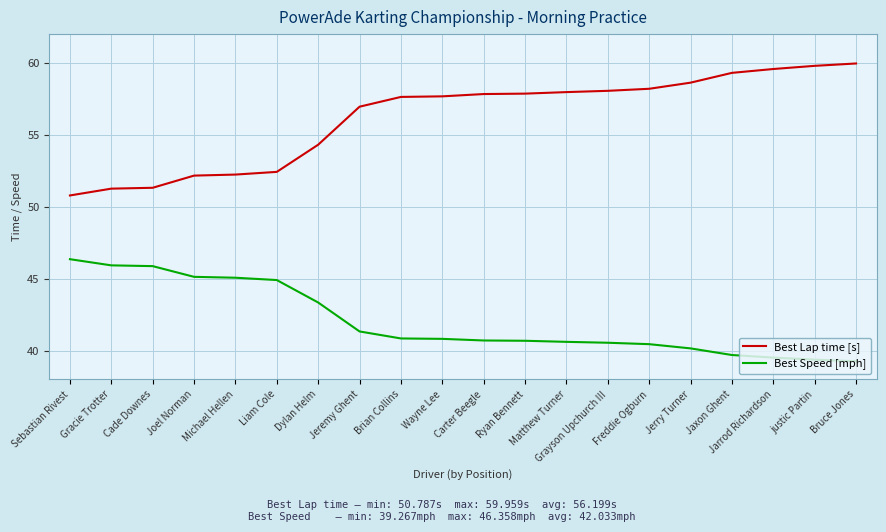

At Liam Cole, list the series in order from smallest to largest.

Best Speed [mph], Best Lap time [s]